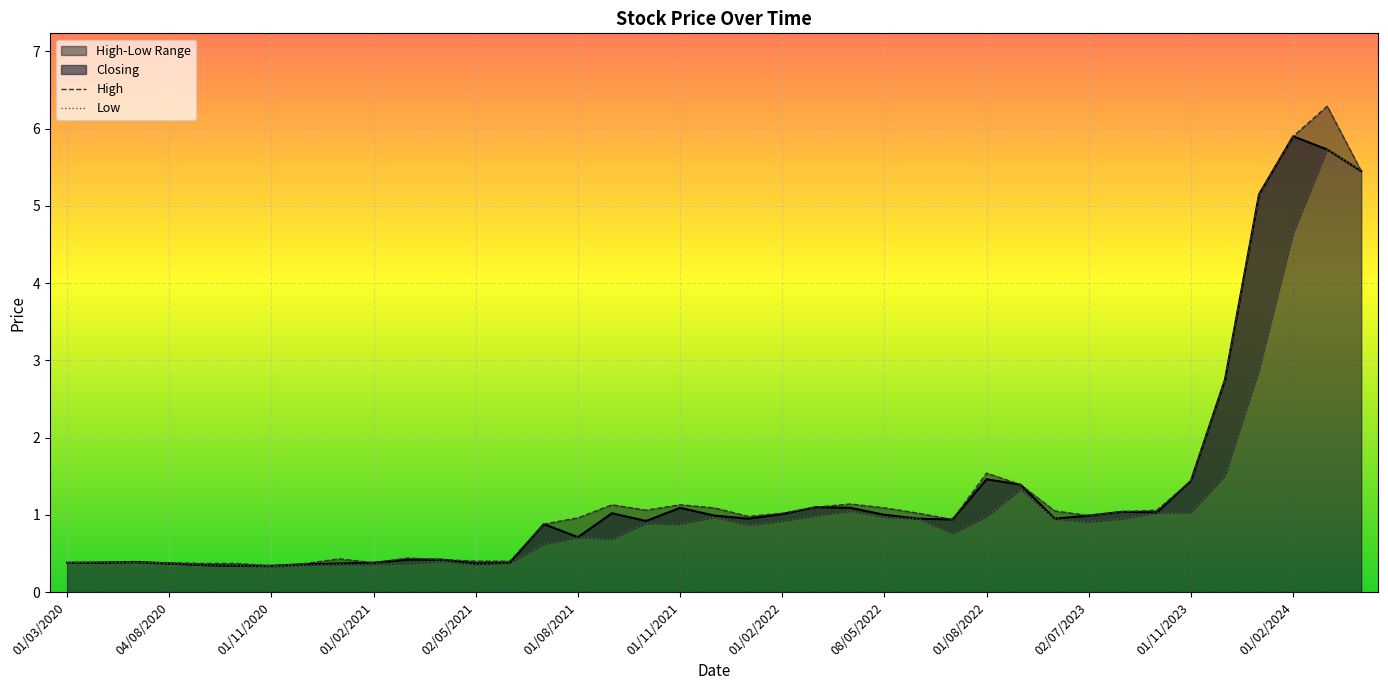

True or false: Closing and High cross at least once.

False